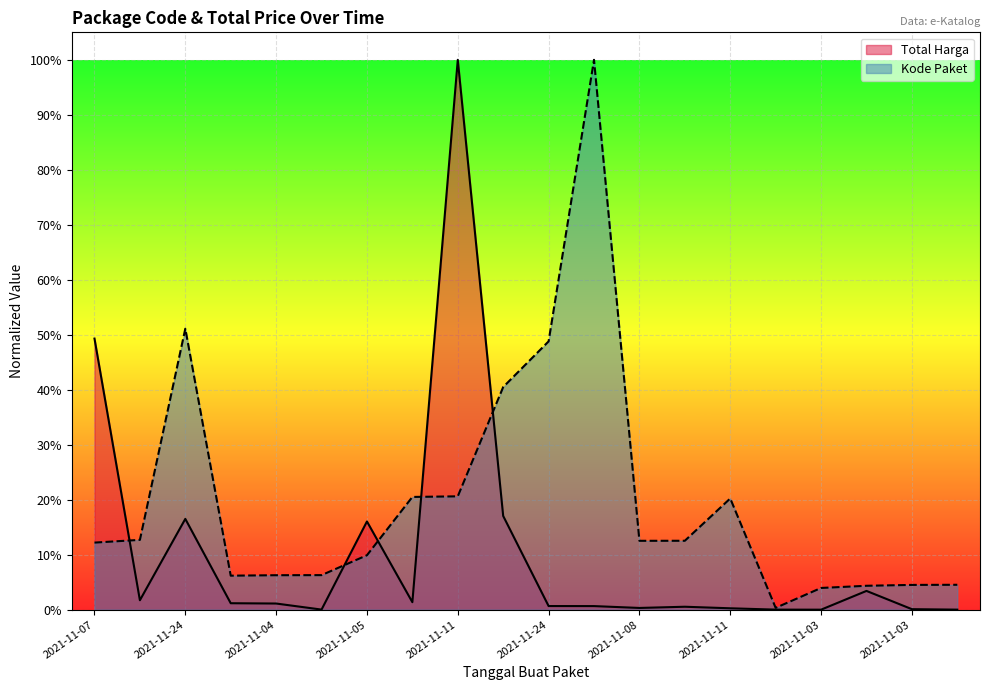

Which series has the largest total across all categories?

Kode Paket